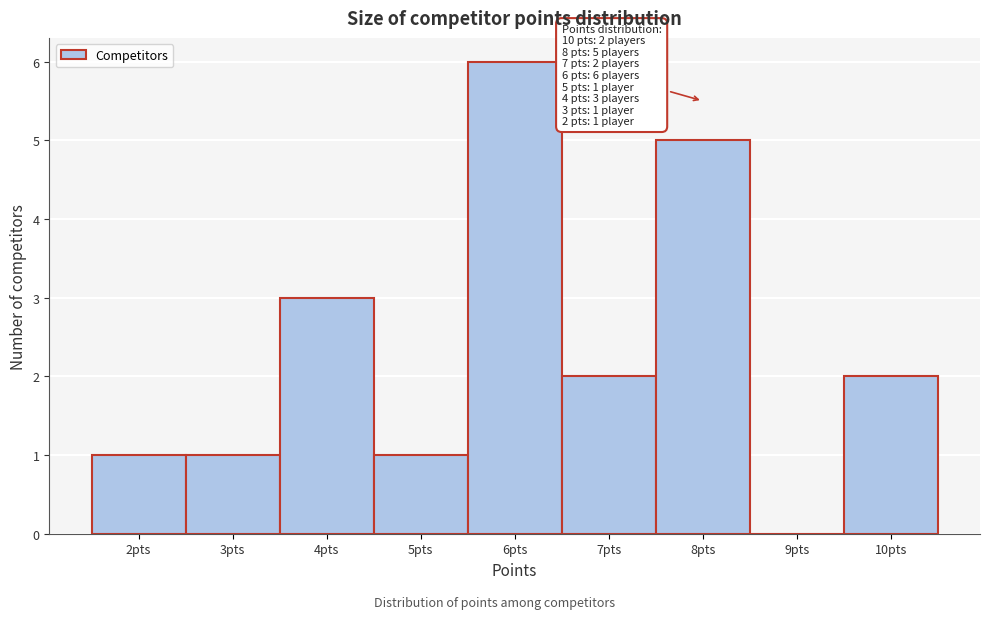

Which range on the x-axis has the tallest bar?

5.5 to 6.5